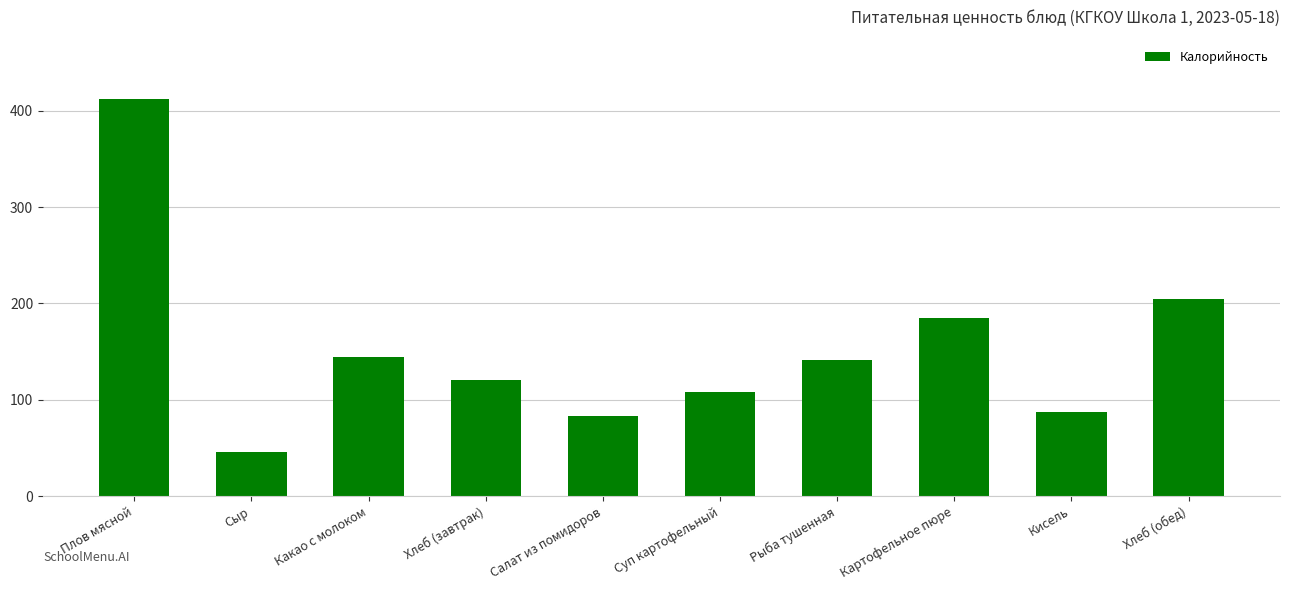

What is the change in value from Салат из помидоров to Суп картофельный?

+25